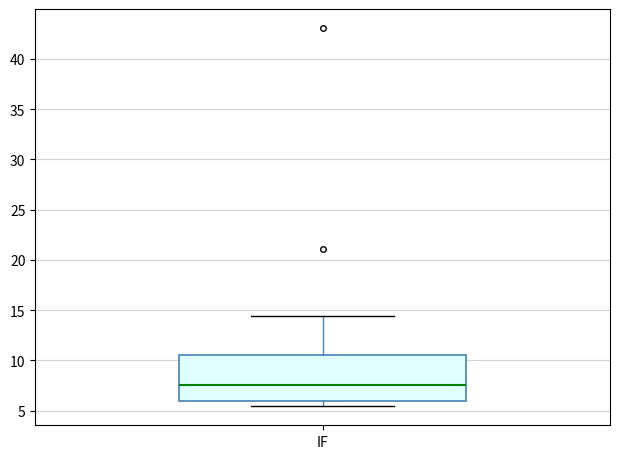

Where does the lower whisker of the box for IF end on the y-axis? The values are not printed on the chart, so give them approximately, as read against the axis.

5.5